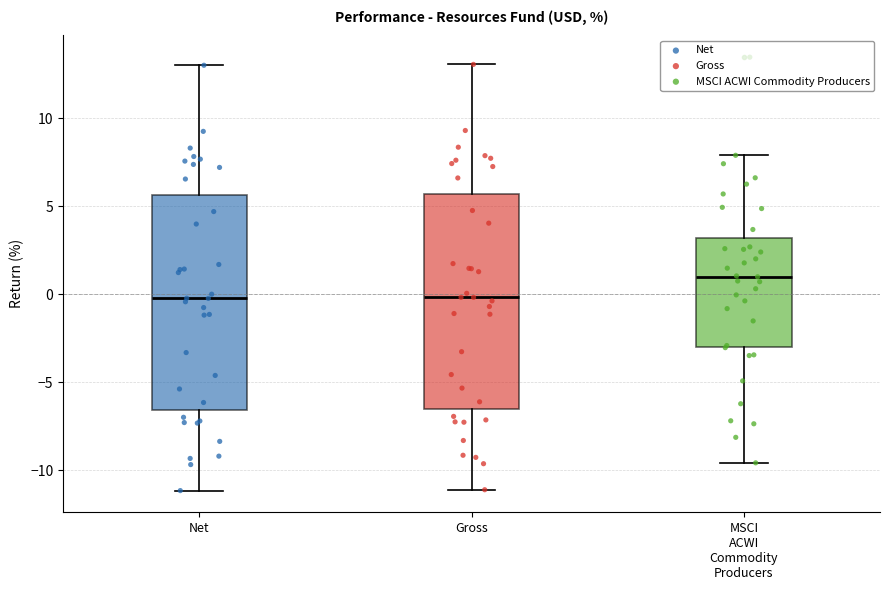

Which box's median line is the highest?

MSCI ACWI Commodity Producers